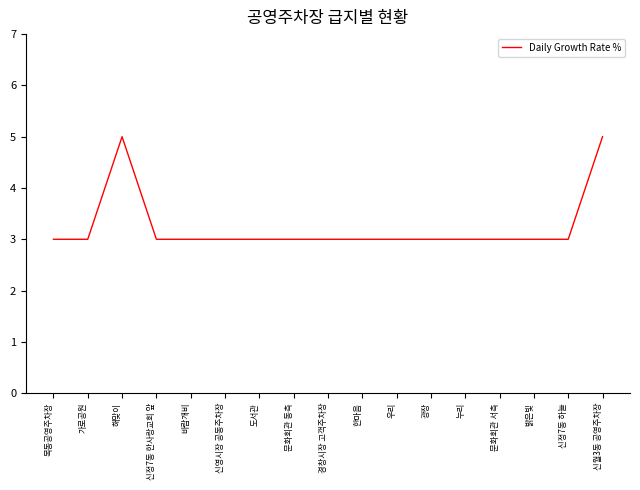

How many values are between 3 and 4?

15